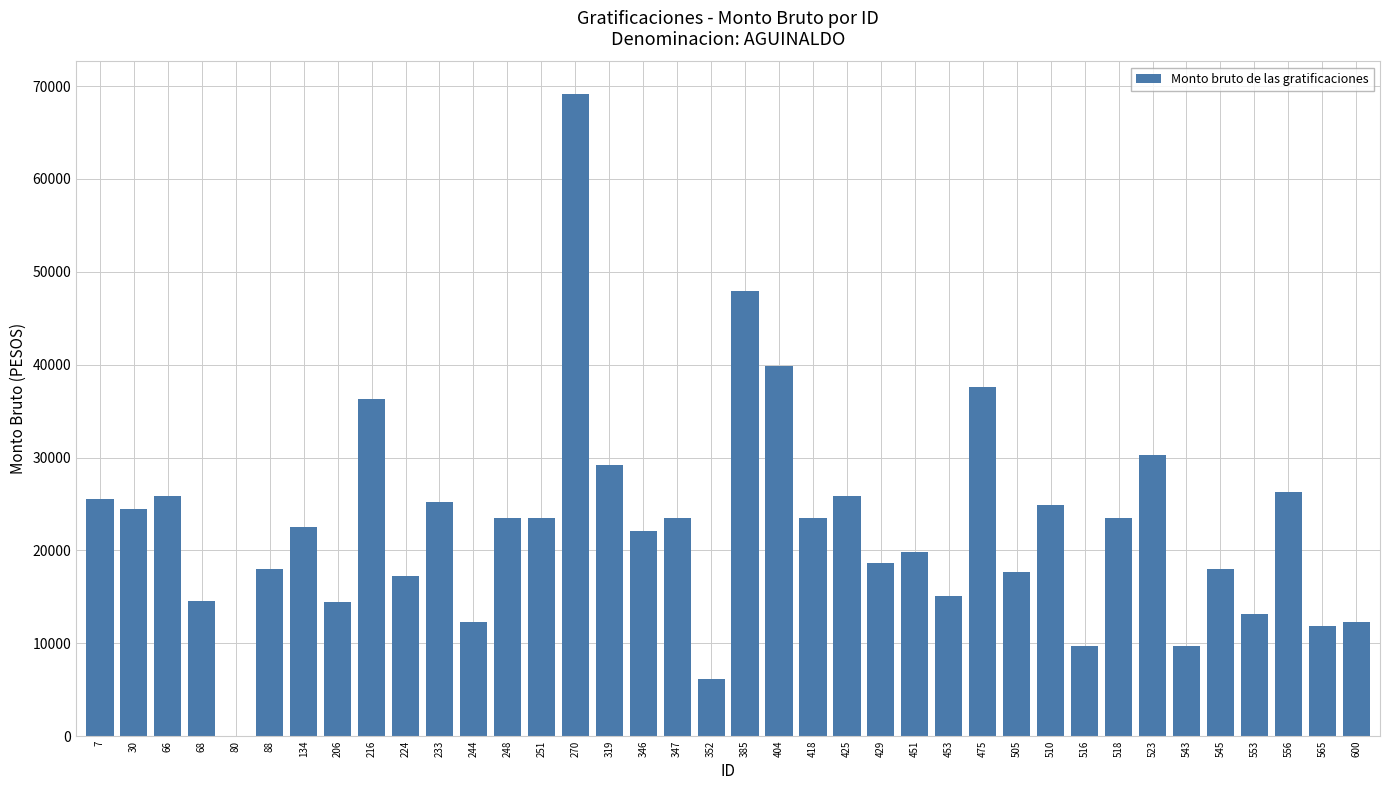

Approximately how many times larger is the value at 66 compared to 7?

1.0